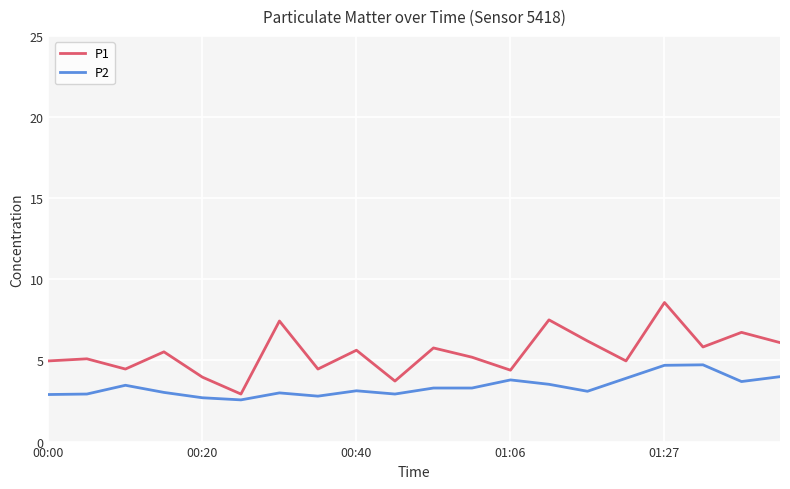

List the series in order of their overall mean, highest first.

P1, P2